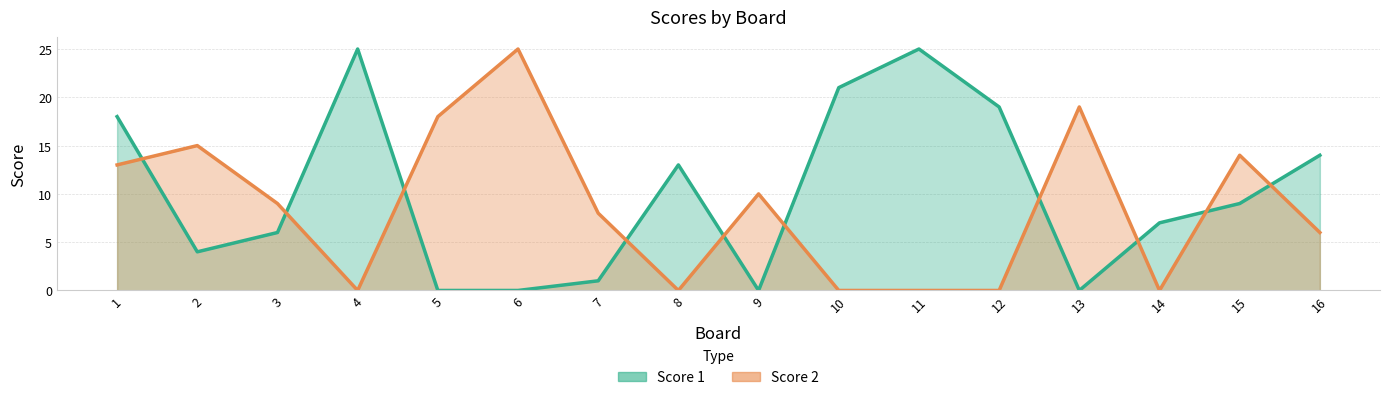

What is the highest value of the Score 2 series?

25